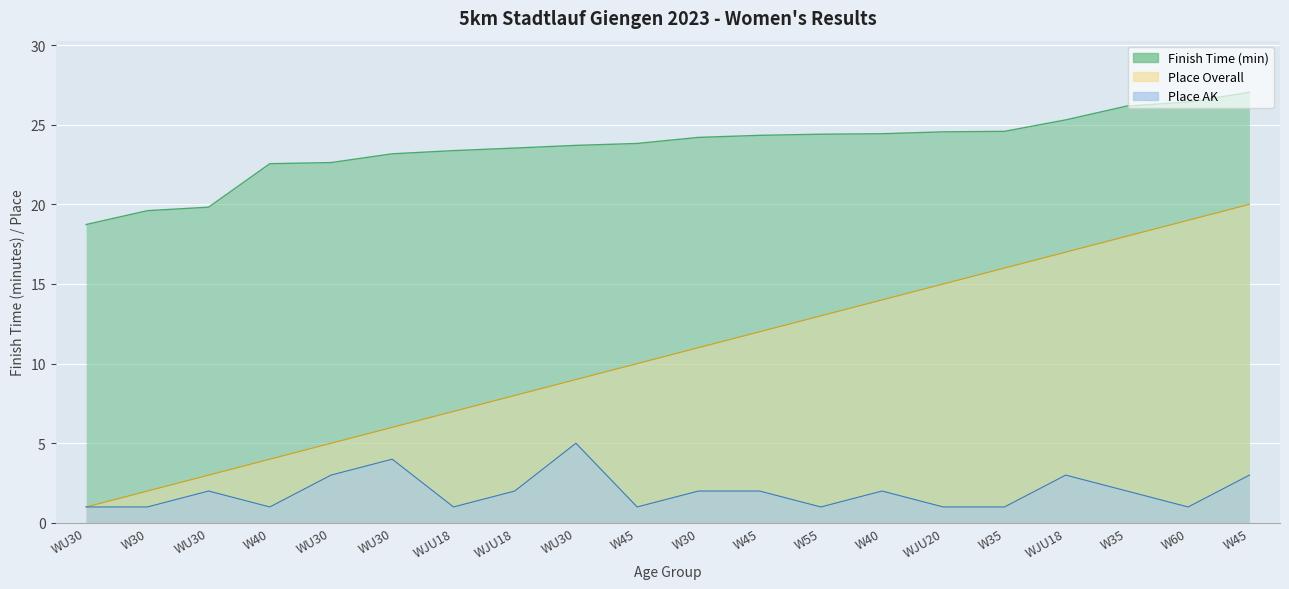

The Finish Time (min) series shows 6.0 at W55. True or false?

False